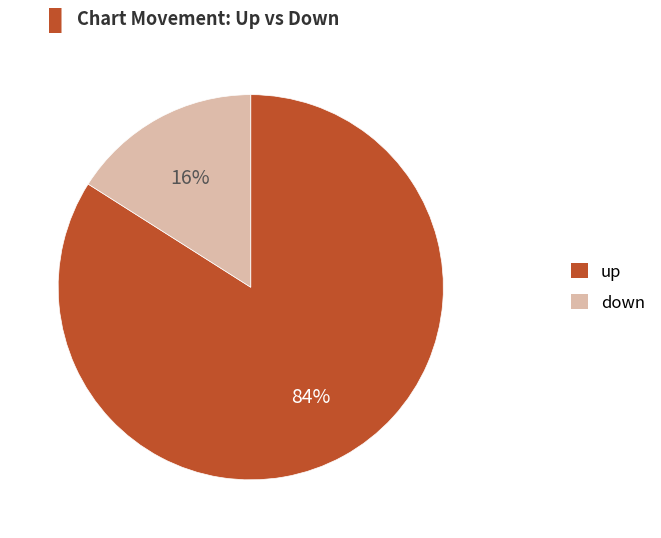

What is the smallest slice in the pie chart?

down